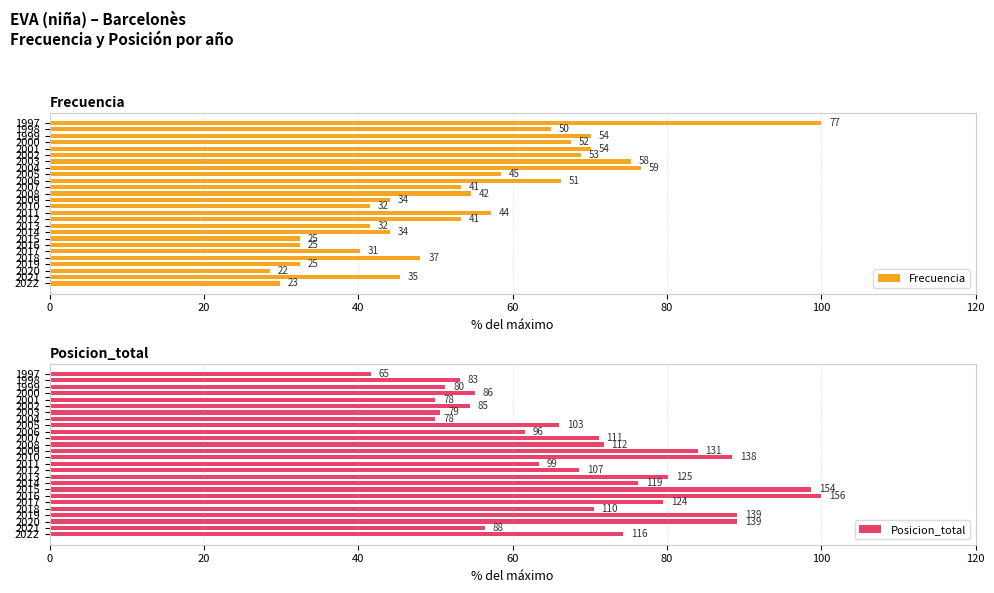

Which series has the largest total across all categories?

Posicion_total